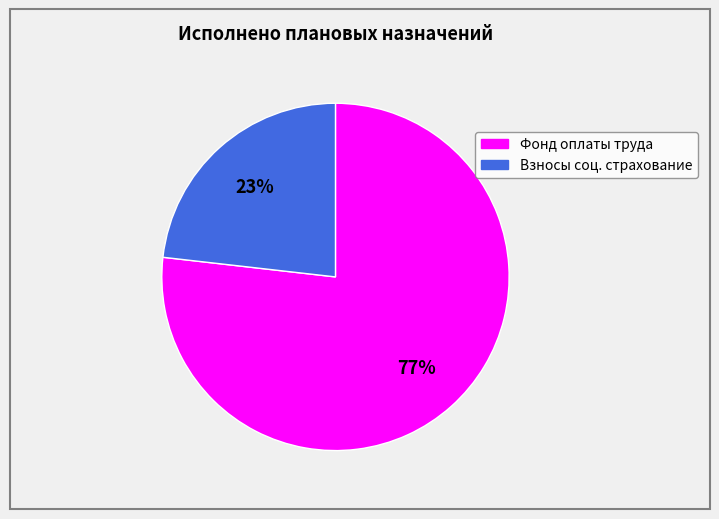

To the nearest percent, what is the difference between the largest and smallest slice percentages?

54%